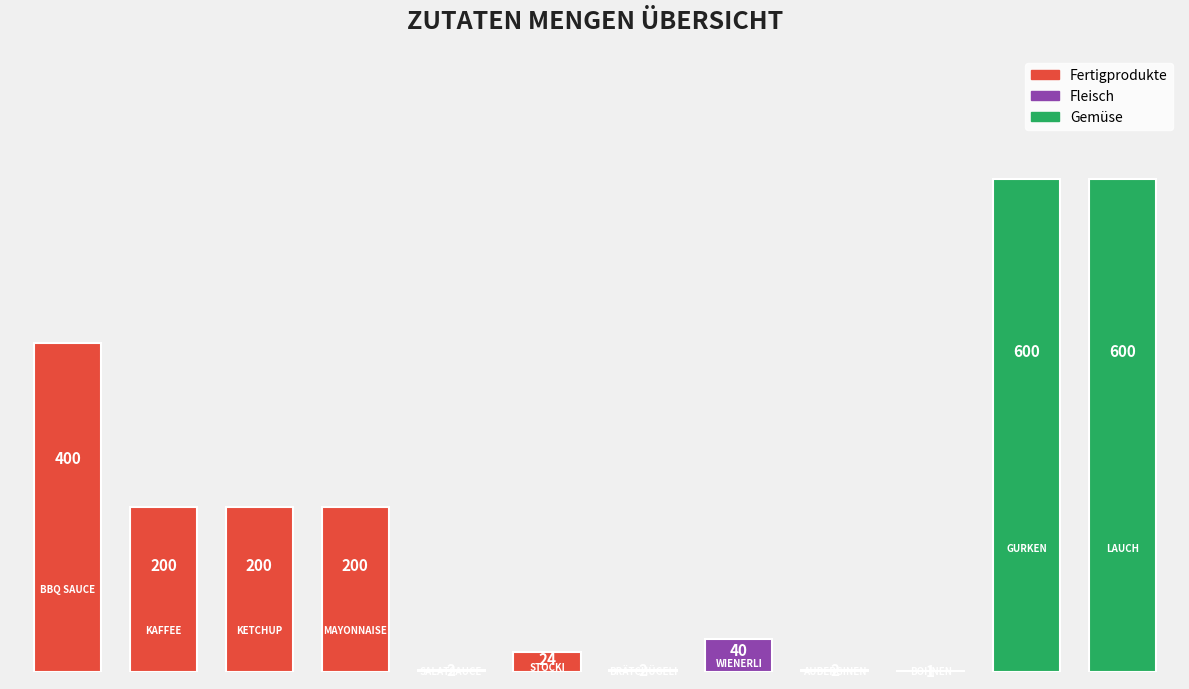

What is the sum of all values?

2271